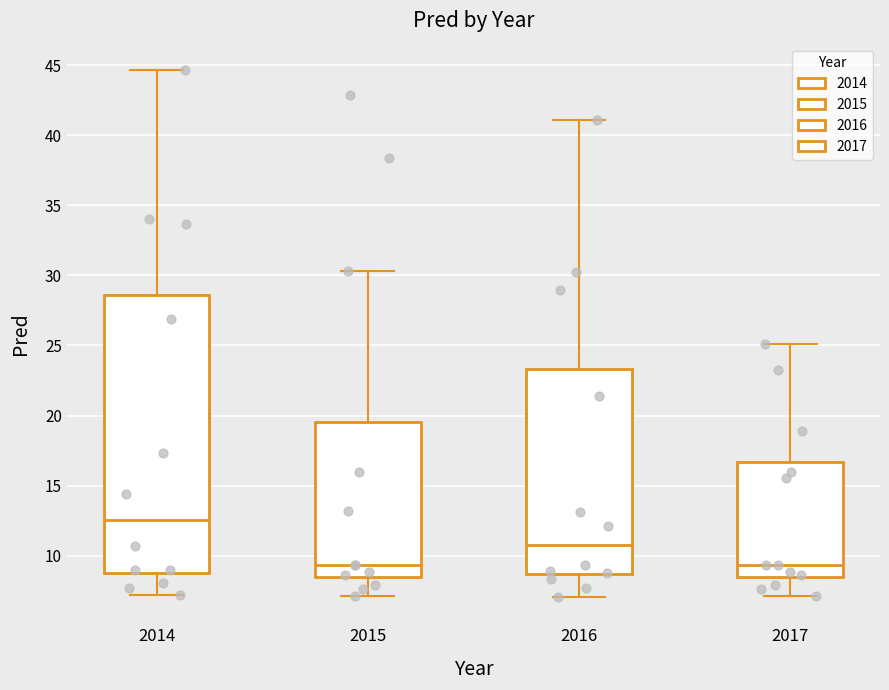

Which box is the tallest, from its lower edge to its upper edge?

2014